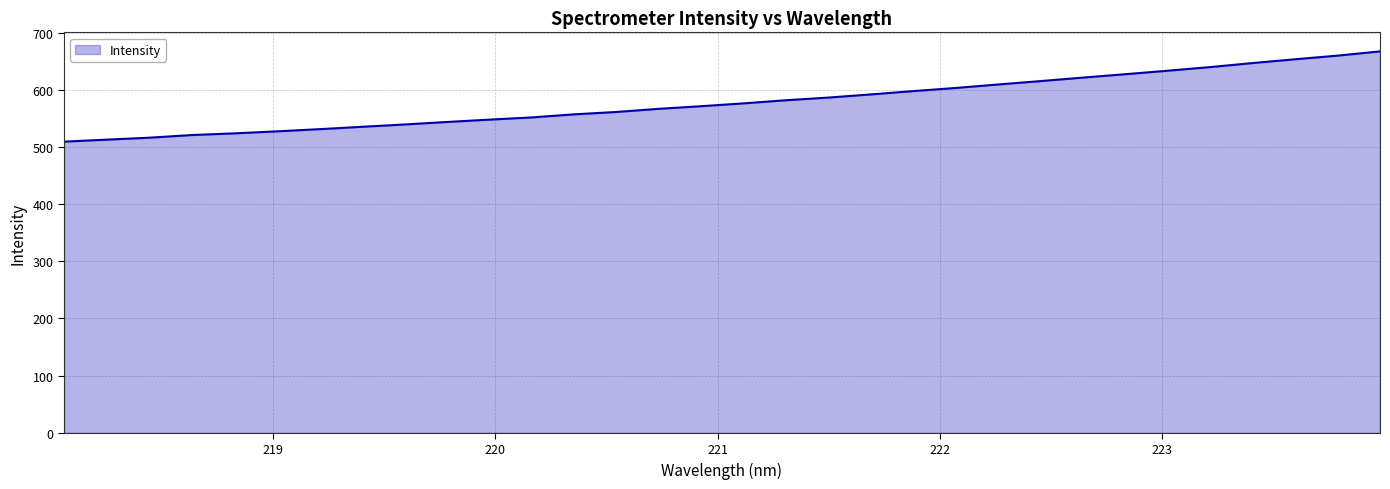

What is the difference between the maximum and minimum values?

157.8